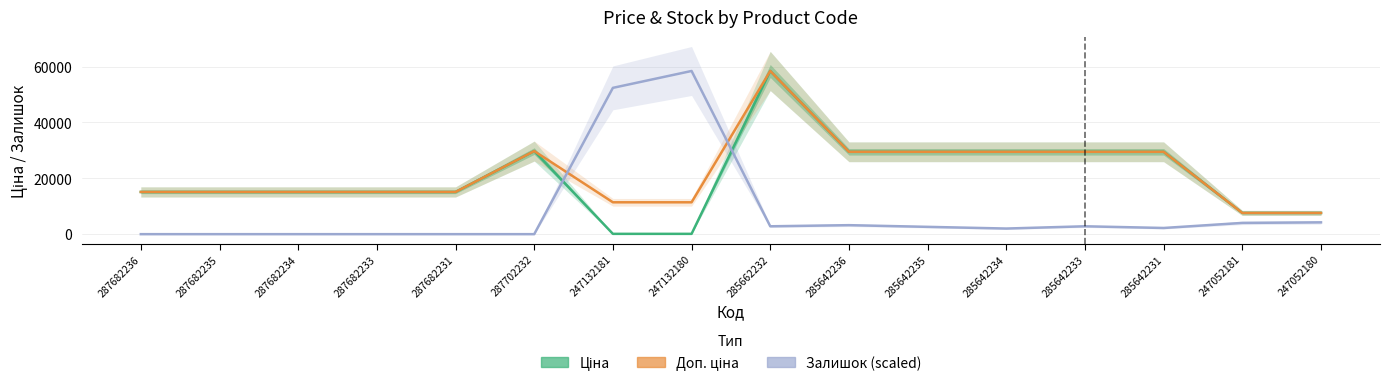

How many distinct data groups are displayed?

3